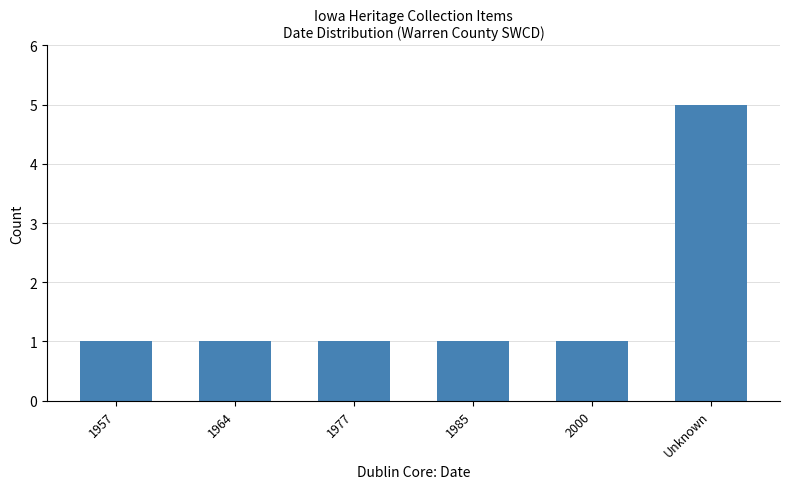

Which label corresponds to the largest value in the chart?

Unknown